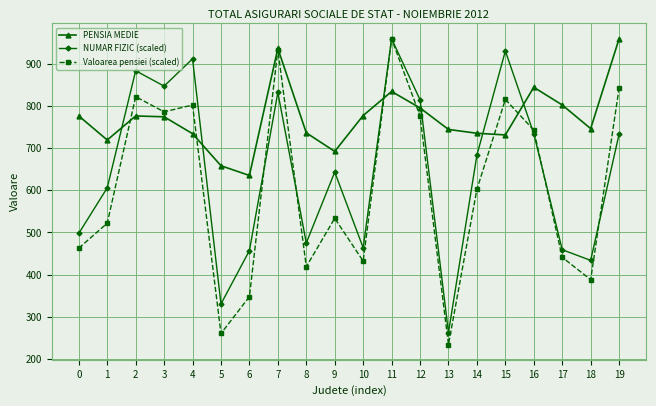

What is the value of the NUMAR FIZIC (scaled) point at the 6th from the left?

330.4